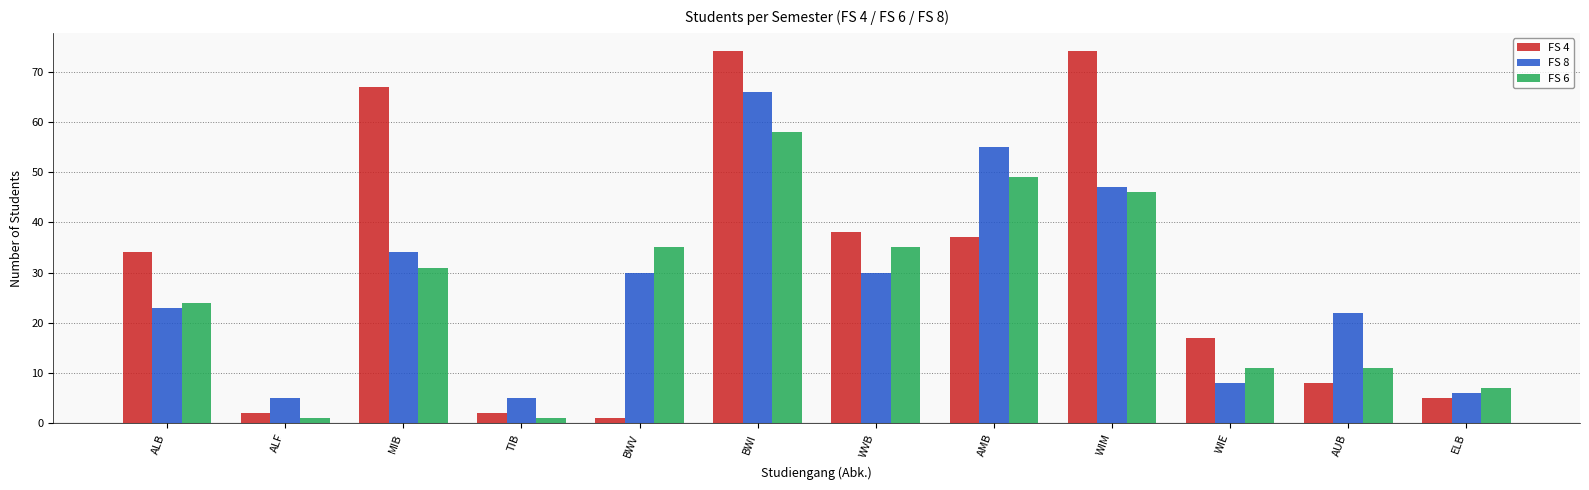

At which category is the sum across all series the highest?

BWI